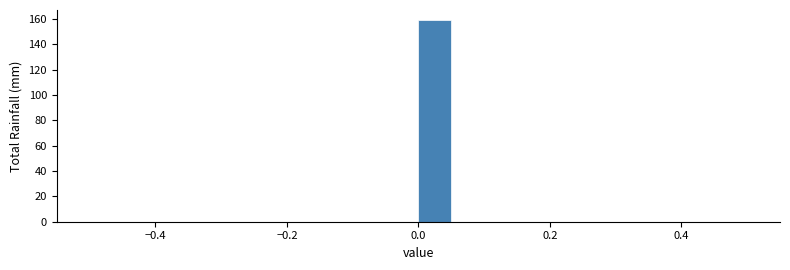

Read against the x-axis, roughly where is the centre of the tallest bar?

0.02